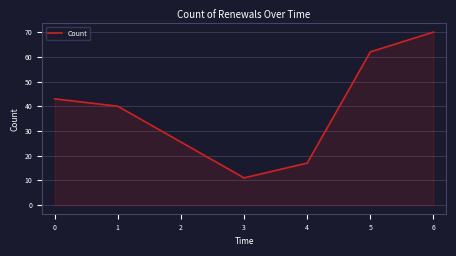

Which label corresponds to the largest value in the chart?

6